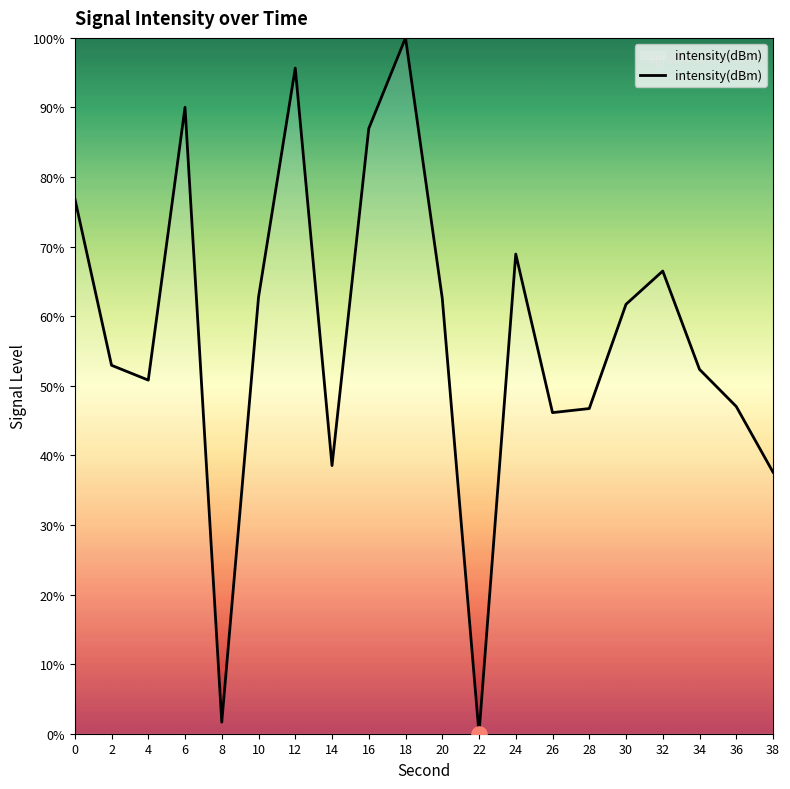

What is the change in value from 20 to 26?

-16.4